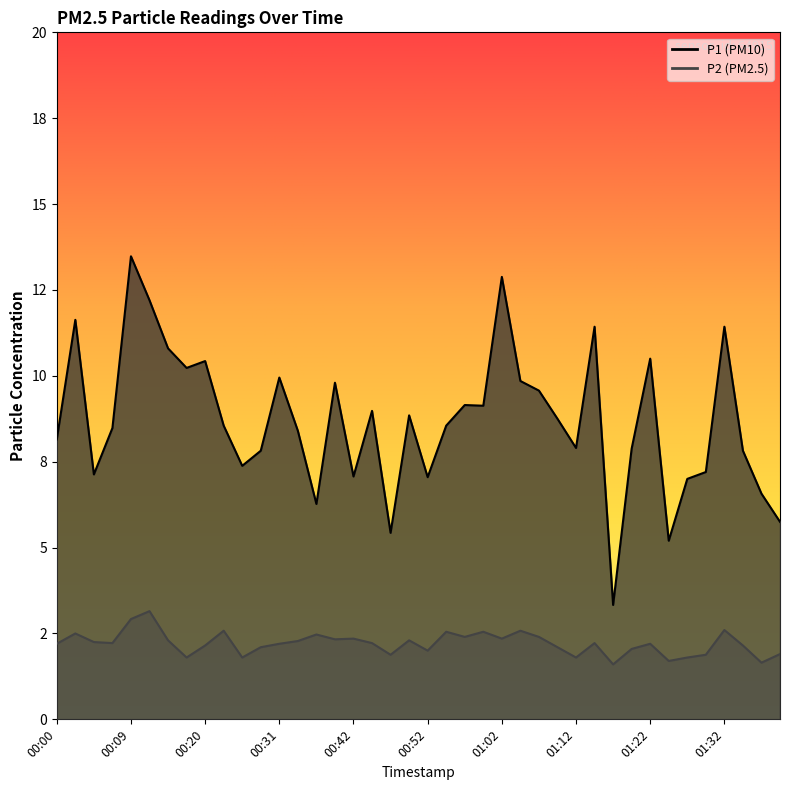

How many interior local valleys does the P1 series have?

11